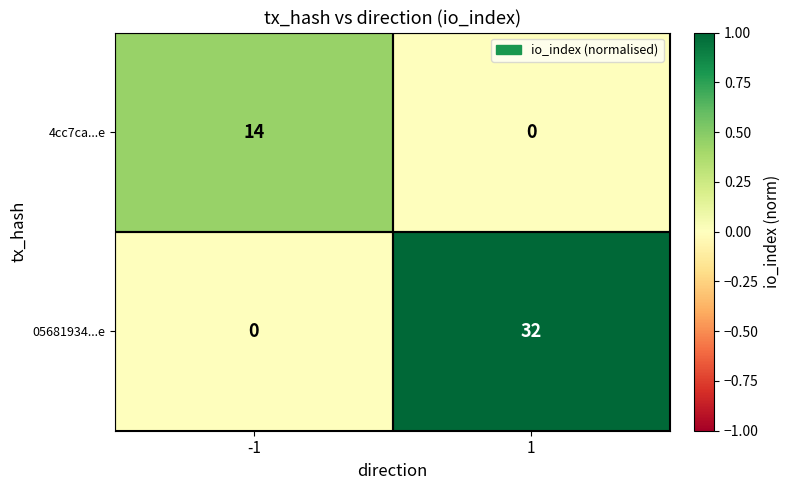

What is the difference between the maximum and minimum values in the 4cc7ca...e series?

14